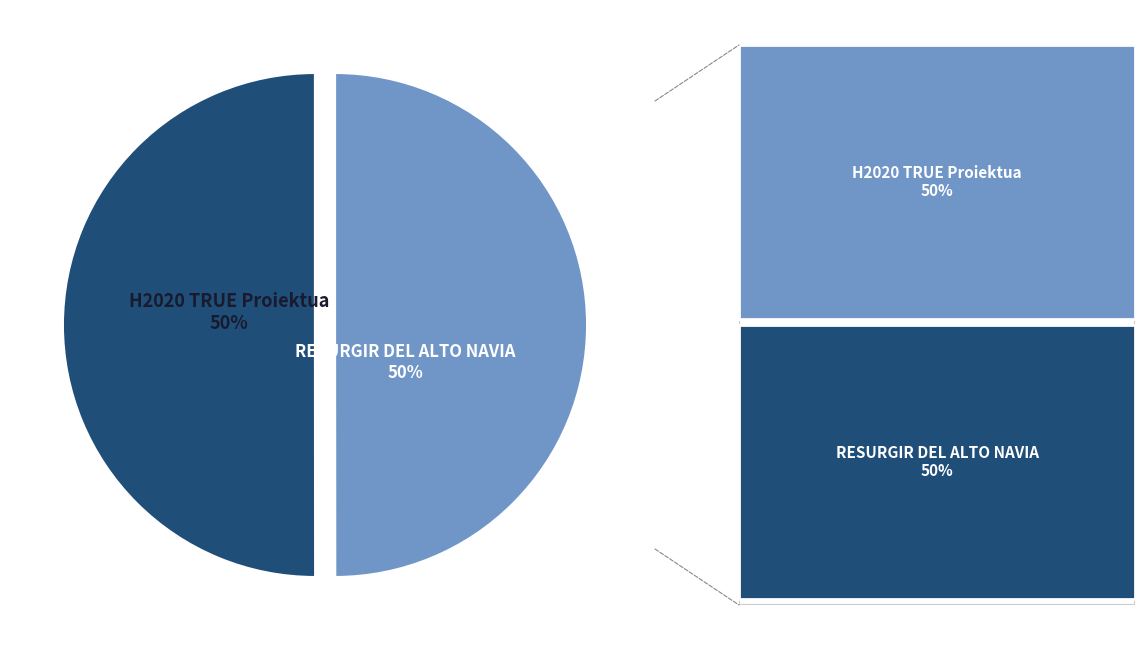

What is the ratio of the value at H2020 TRUE Proiektua to the value at RESURGIR DEL ALTO NAVIA?

1.0